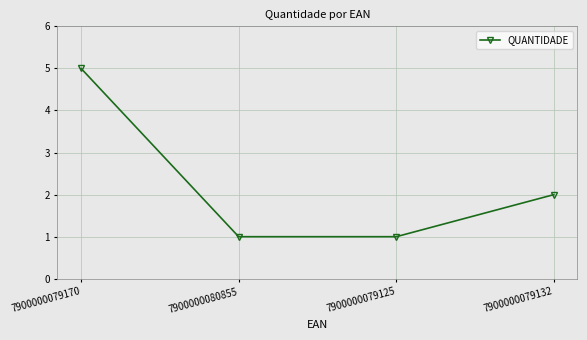

How many lines are shown in the chart?

1